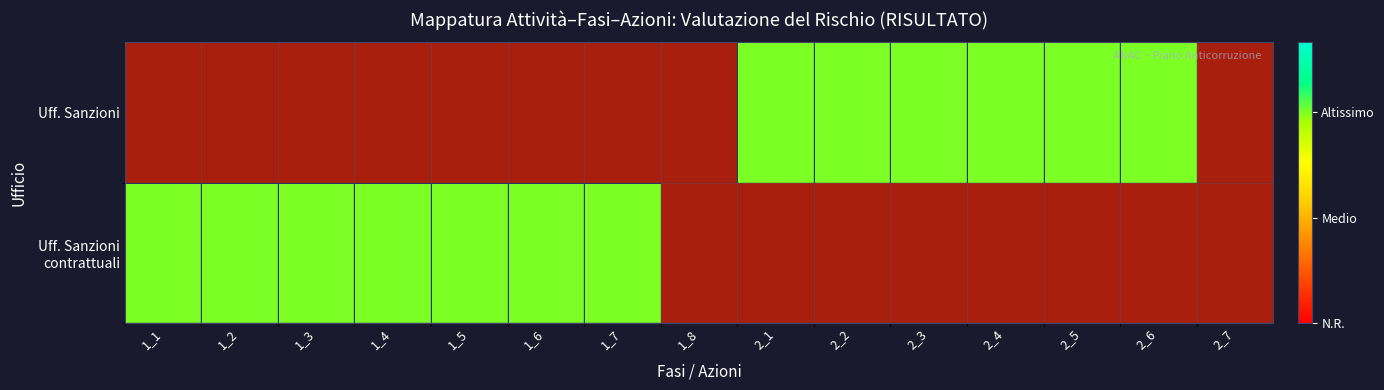

What is the total value across all series at 1_8?

2.0